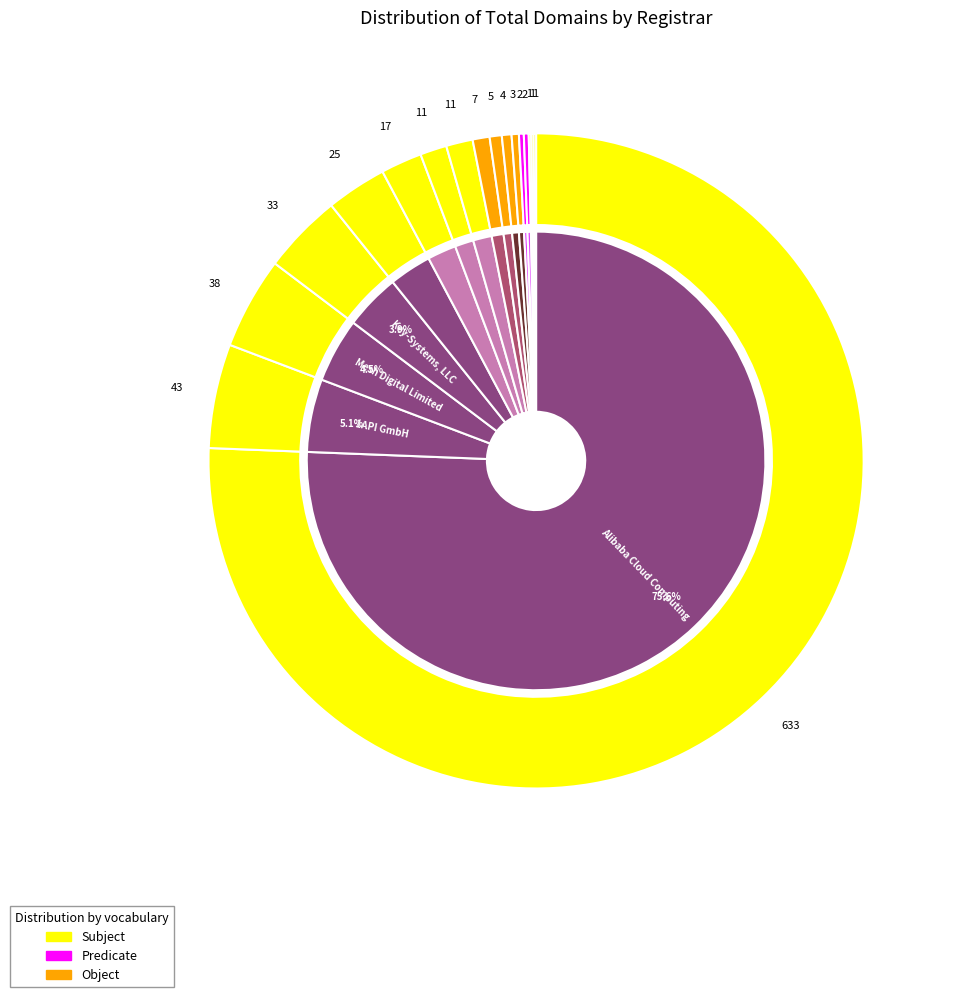

Does any single category account for the majority?

Yes